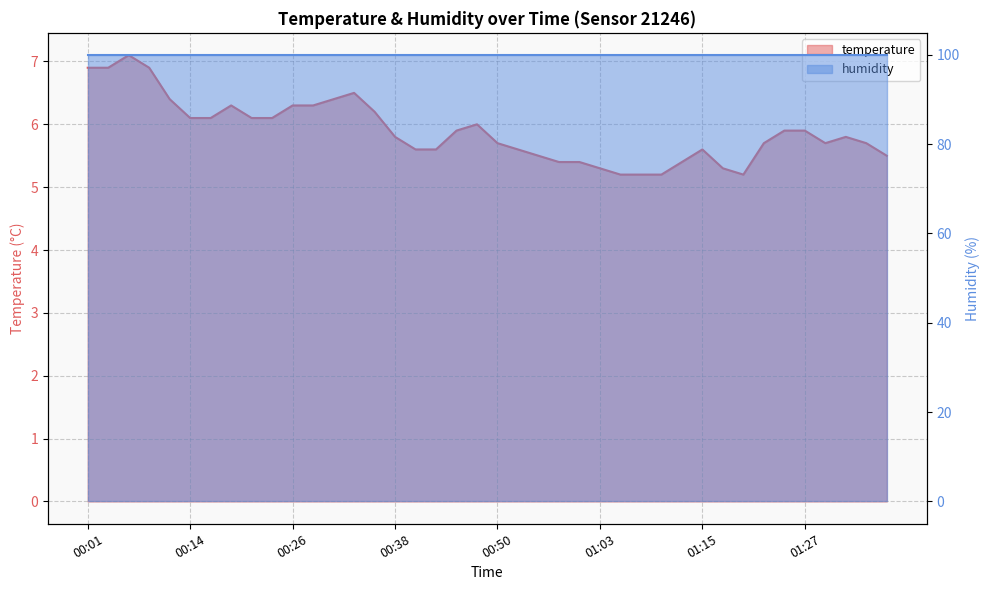

List the labels in order of value, largest first.

00:06, 00:01, 00:04, 00:09, 00:33, 00:11, 00:31, 00:19, 00:26, 00:28, 00:36, 00:14, 00:16, 00:21, 00:24, 00:48, 00:46, 01:25, 01:27, 00:38, 01:32, 00:50, 01:22, 01:30, 01:34, 00:41, 00:43, 00:53, 01:15, 00:55, 01:37, 00:58, 01:00, 01:12, 01:03, 01:17, 01:05, 01:08, 01:10, 01:20